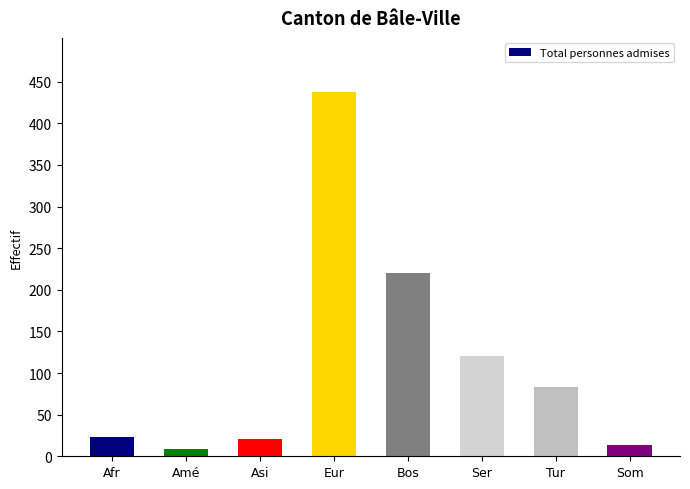

What value does the data have at Tur, to the nearest 50?

100